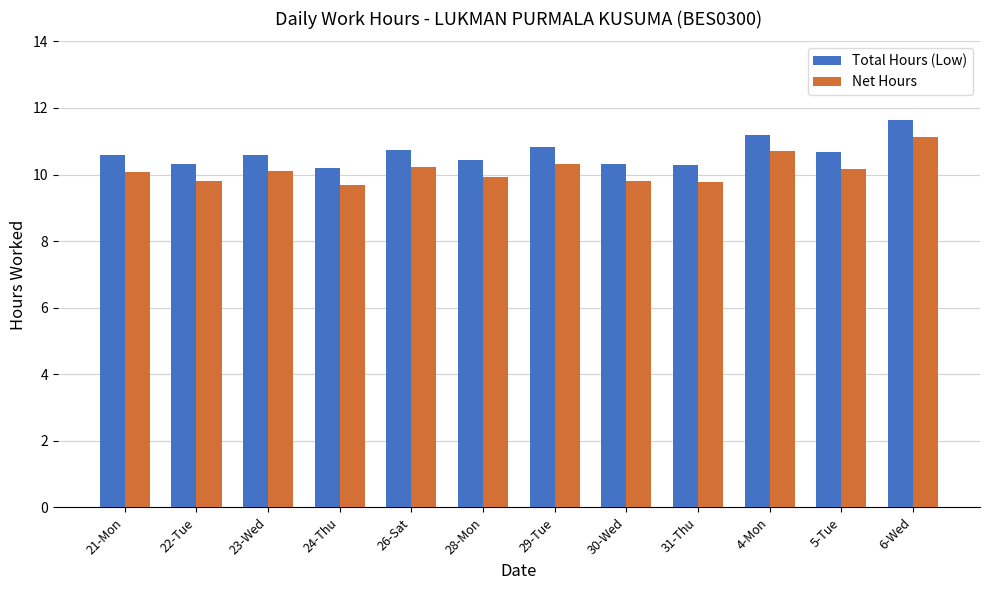

Rank the series by their maximum value, from lowest to highest.

Net Hours, Total Hours (Low)